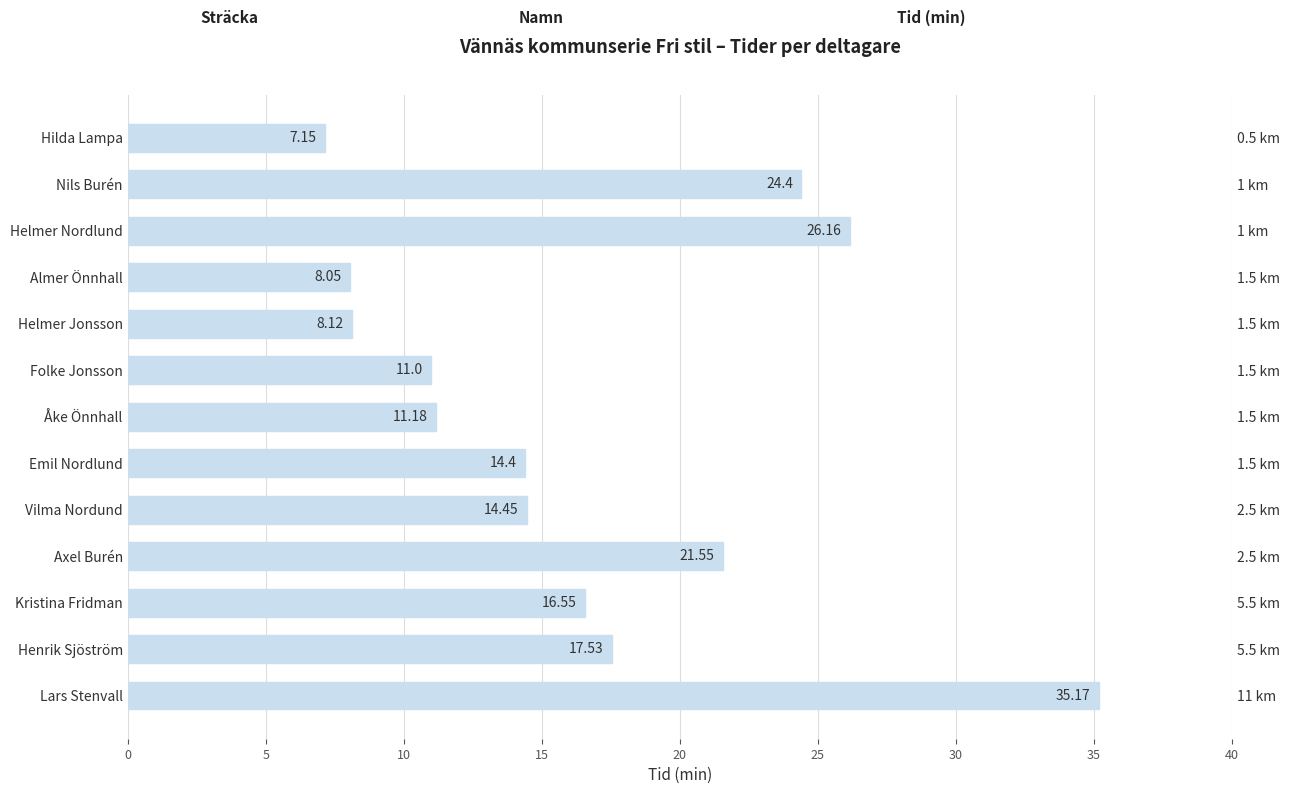

Reading left to right, extract all data points from this chart.

7.2	24.4	26.2	8.1	8.1	11.0	11.2	14.4	14.4	21.6	16.6	17.5	35.2